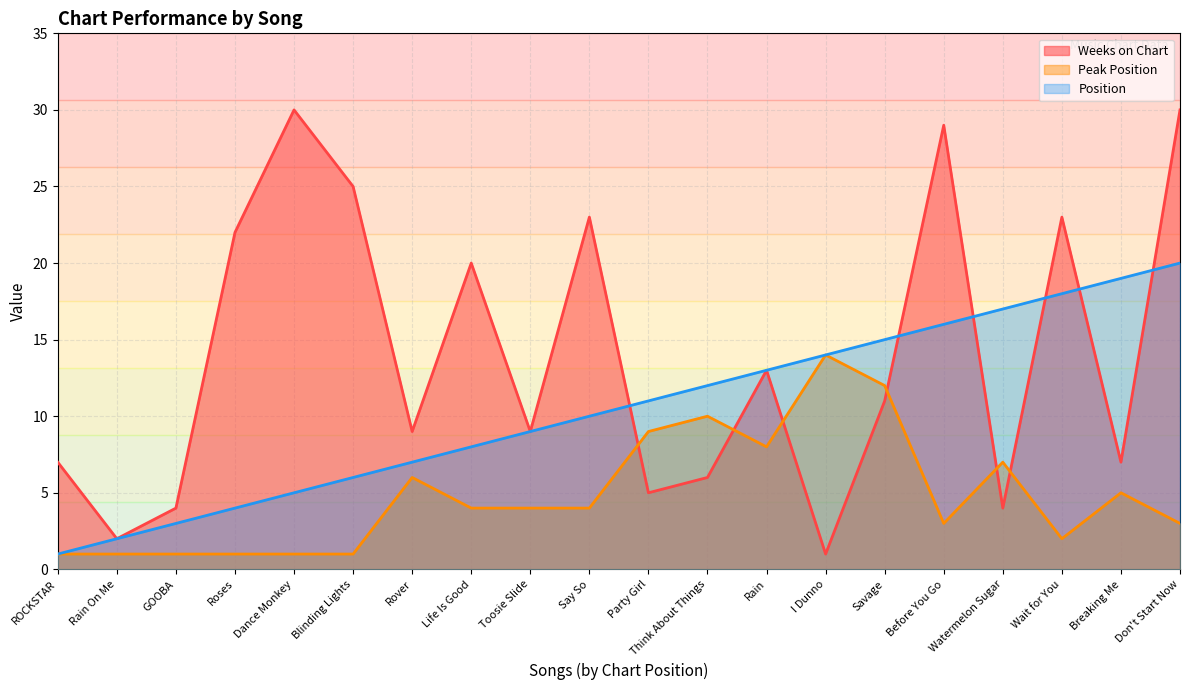

What is the maximum value shown in the chart?

30